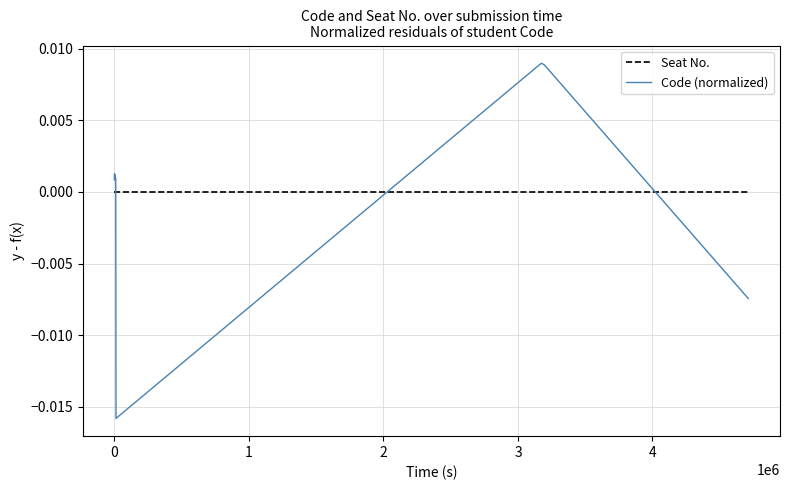

How many series are shown in this chart?

2